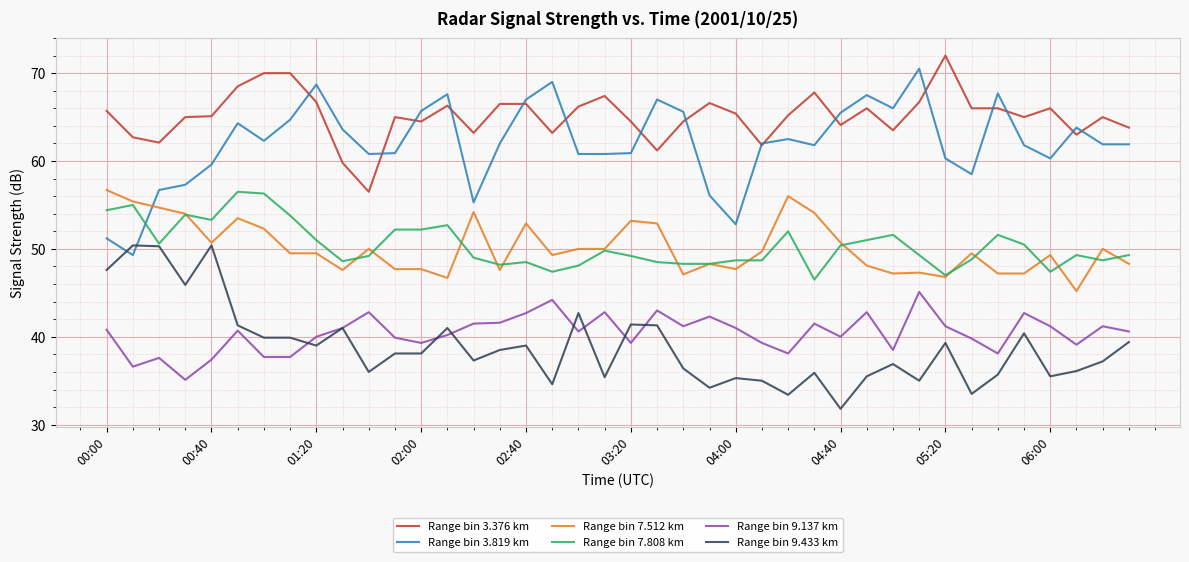

True or false: Range bin 3.819 km and Range bin 9.137 km cross at least once.

False